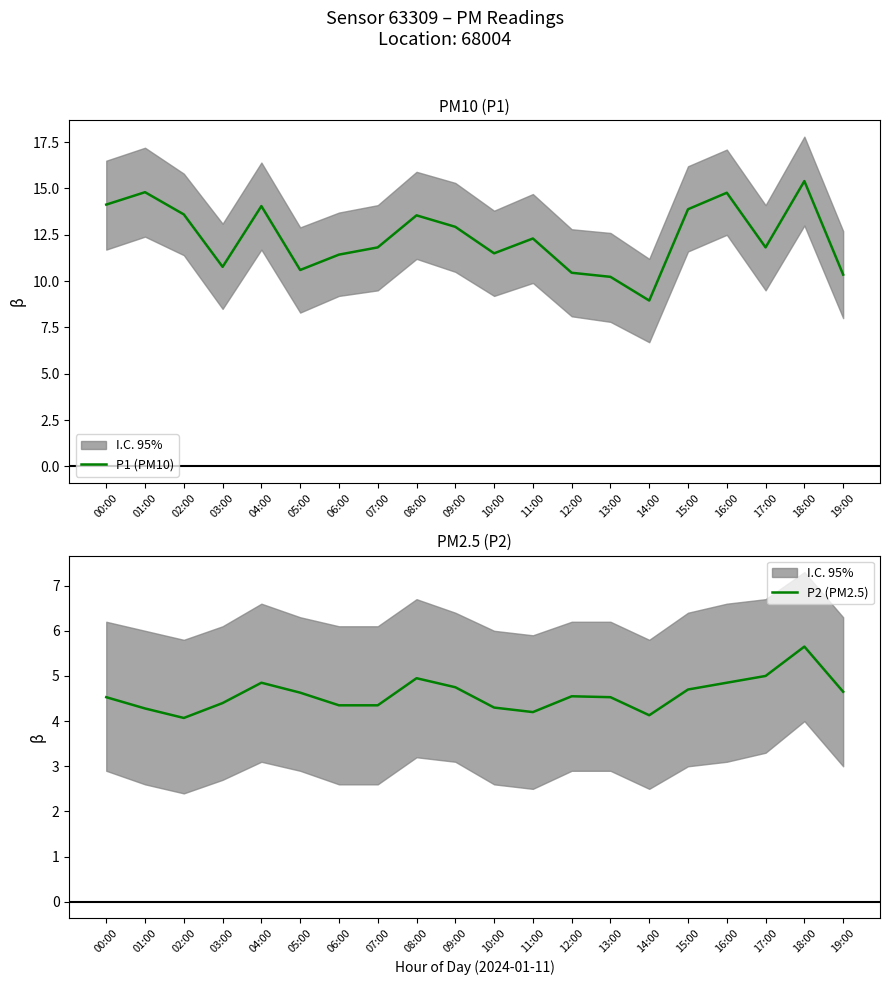

Rank the categories by P1 (PM10) value from lowest to highest.

14:00, 13:00, 19:00, 12:00, 05:00, 03:00, 06:00, 10:00, 07:00, 17:00, 11:00, 09:00, 08:00, 02:00, 15:00, 04:00, 00:00, 16:00, 01:00, 18:00